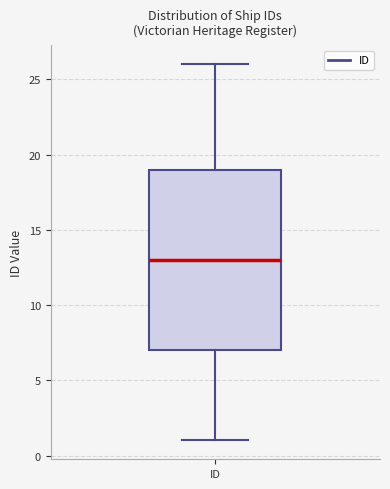

Transcribe this box plot: give where the median line is, the range the box spans, and where the two whiskers end, as read against the y-axis. The values are not printed on the chart, so give them approximately, as read against the axis.

median 13, box 7 to 19, whiskers 1 to 26